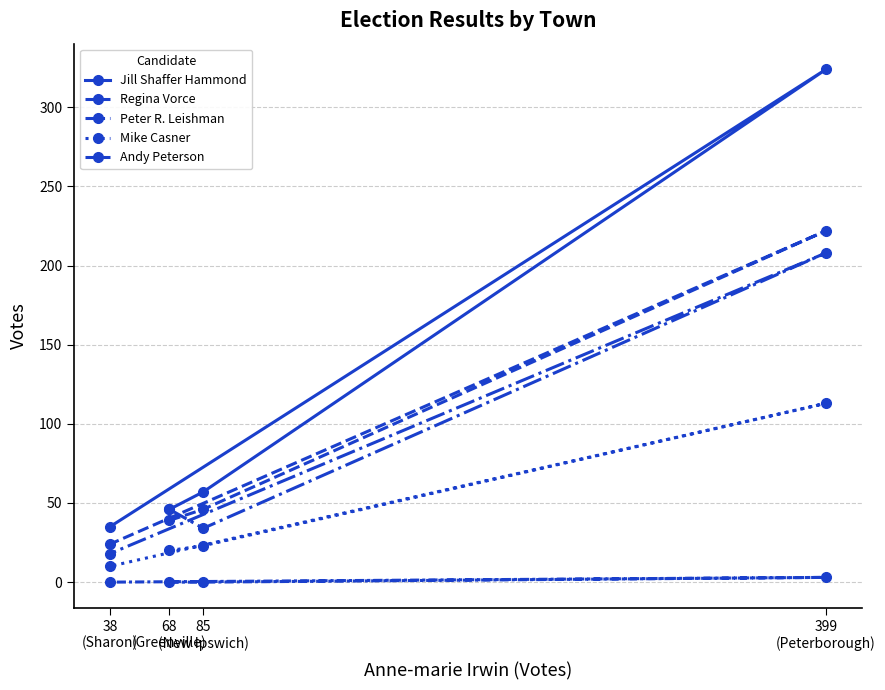

Reading left to right, transcribe all the data shown in this chart.

Jill Shaffer Hammond: 68
(Greenville)=46	85
(New Ipswich)=57	399
(Peterborough)=324	38
(Sharon)=35
Regina Vorce: 68
(Greenville)=39	85
(New Ipswich)=46	399
(Peterborough)=222	38
(Sharon)=24
Peter R. Leishman: 68
(Greenville)=46	85
(New Ipswich)=34	399
(Peterborough)=208	38
(Sharon)=18
Mike Casner: 68
(Greenville)=20	85
(New Ipswich)=23	399
(Peterborough)=113	38
(Sharon)=10
Andy Peterson: 68
(Greenville)=0	85
(New Ipswich)=0	399
(Peterborough)=3	38
(Sharon)=0